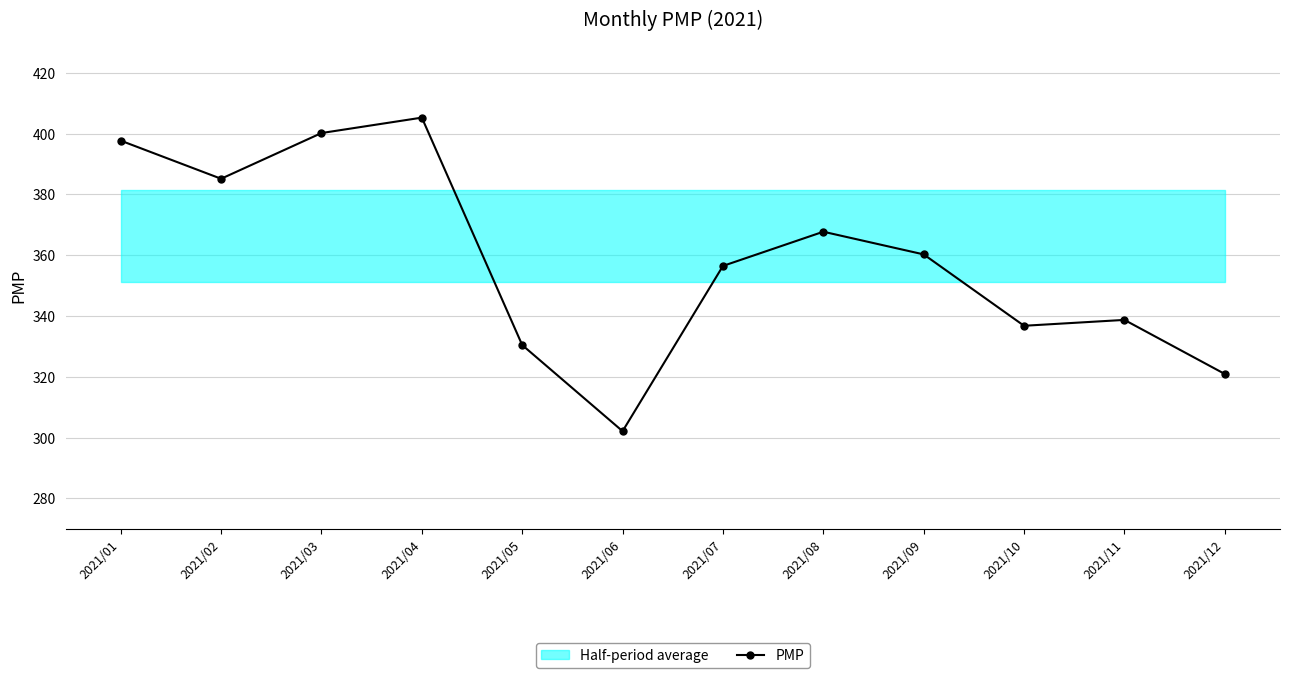

At which label does the data first exceed 360?

2021/01